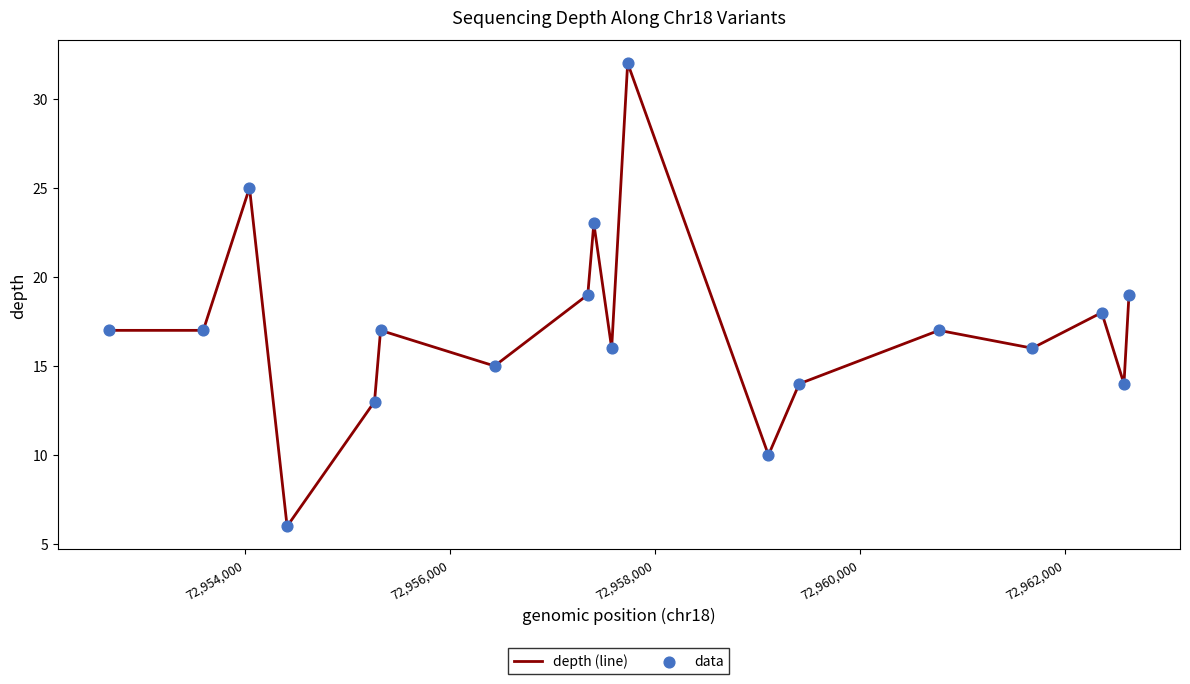

What is the greatest value displayed?

32